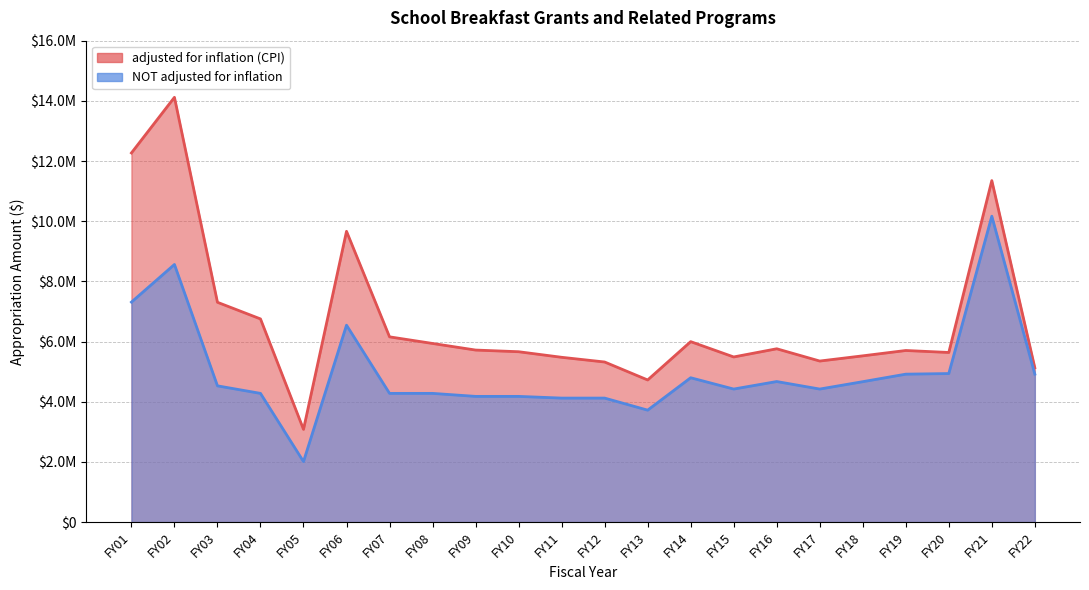

Which has a higher value, FY15 or FY13?

FY15